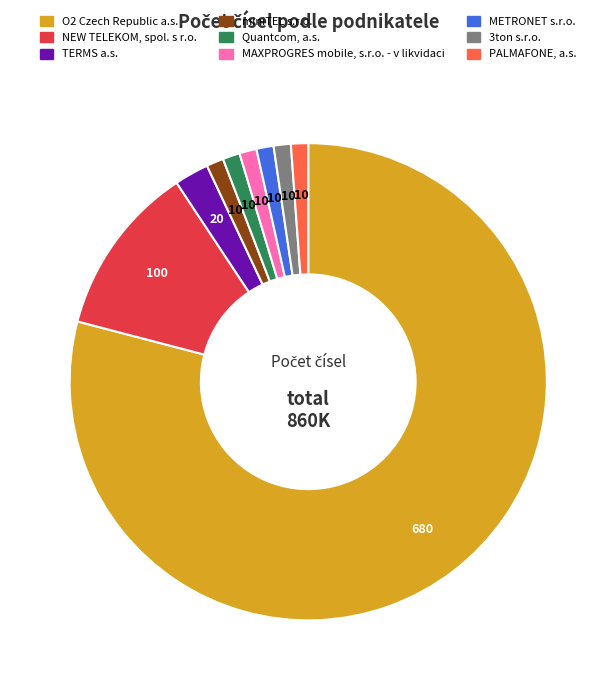

Do TERMS a.s. and Quantcom, a.s. together represent more than half of the pie?

No